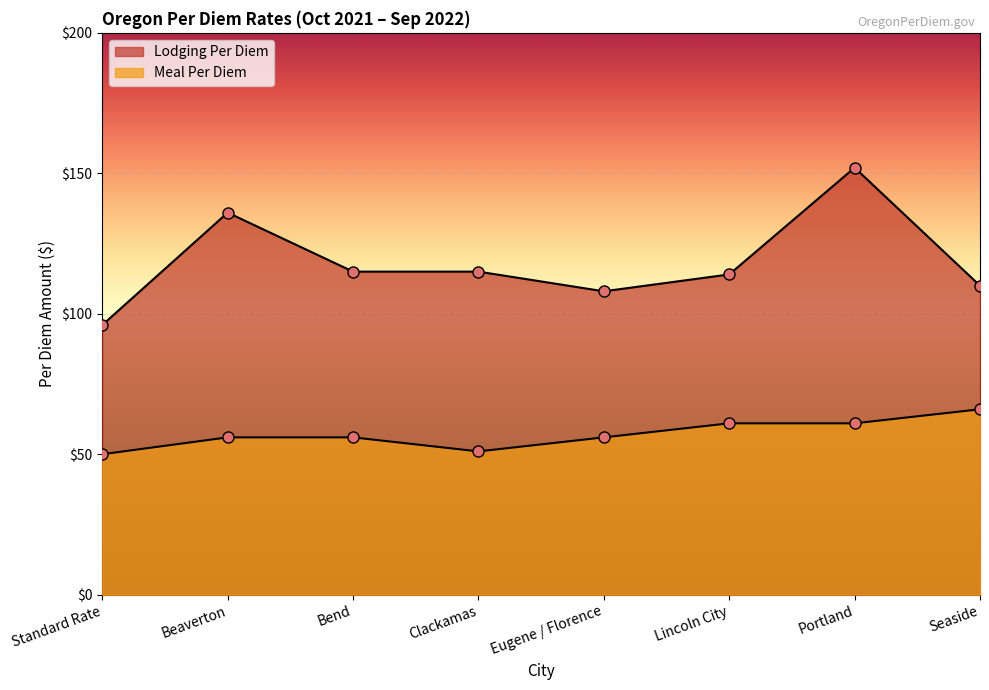

Reading right to left, extract all data points from this chart.

Lodging Per Diem: Seaside=110	Portland=152	Lincoln City=114	Eugene / Florence=108	Clackamas=115	Bend=115	Beaverton=136	Standard Rate=96
Meal Per Diem: Seaside=66	Portland=61	Lincoln City=61	Eugene / Florence=56	Clackamas=51	Bend=56	Beaverton=56	Standard Rate=50